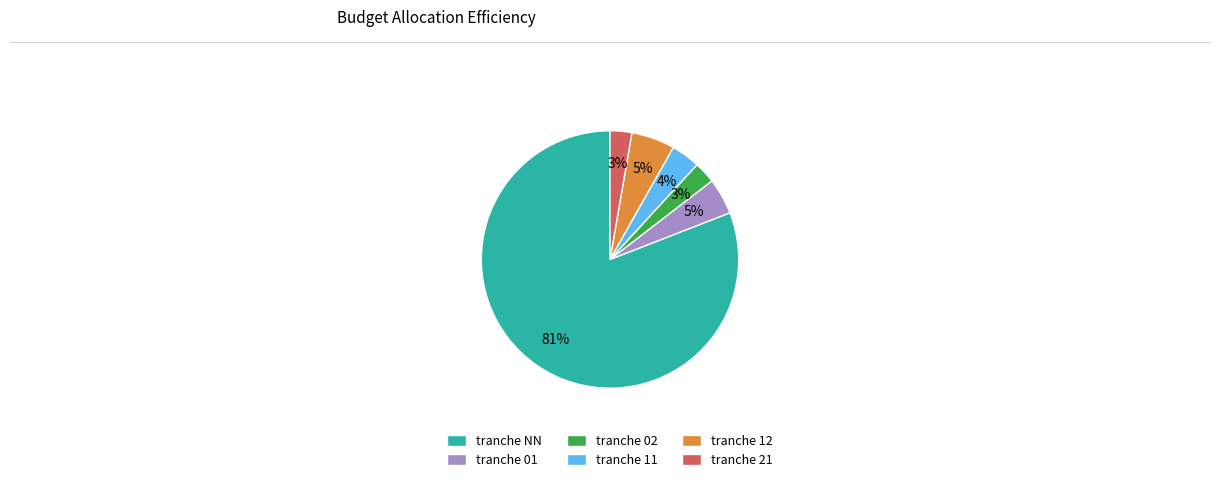

To the nearest percent, what percentage of the pie is tranche 21?

3%